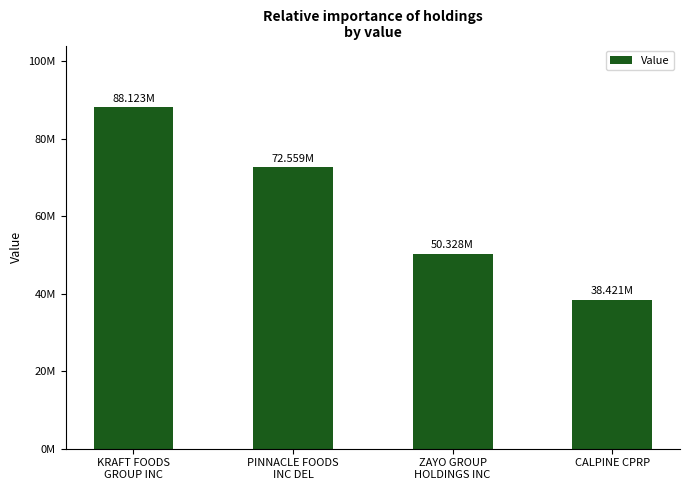

Reading right to left, transcribe all the data shown in this chart.

38421000	50328000	72559000	88123000